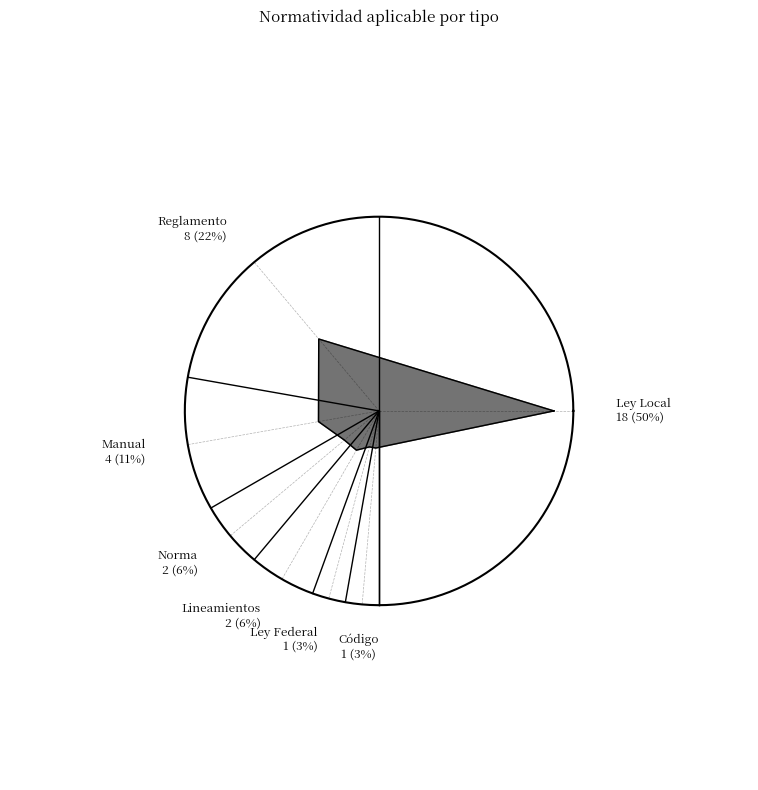

The Manual slice represents 25% of the pie. True or false?

False